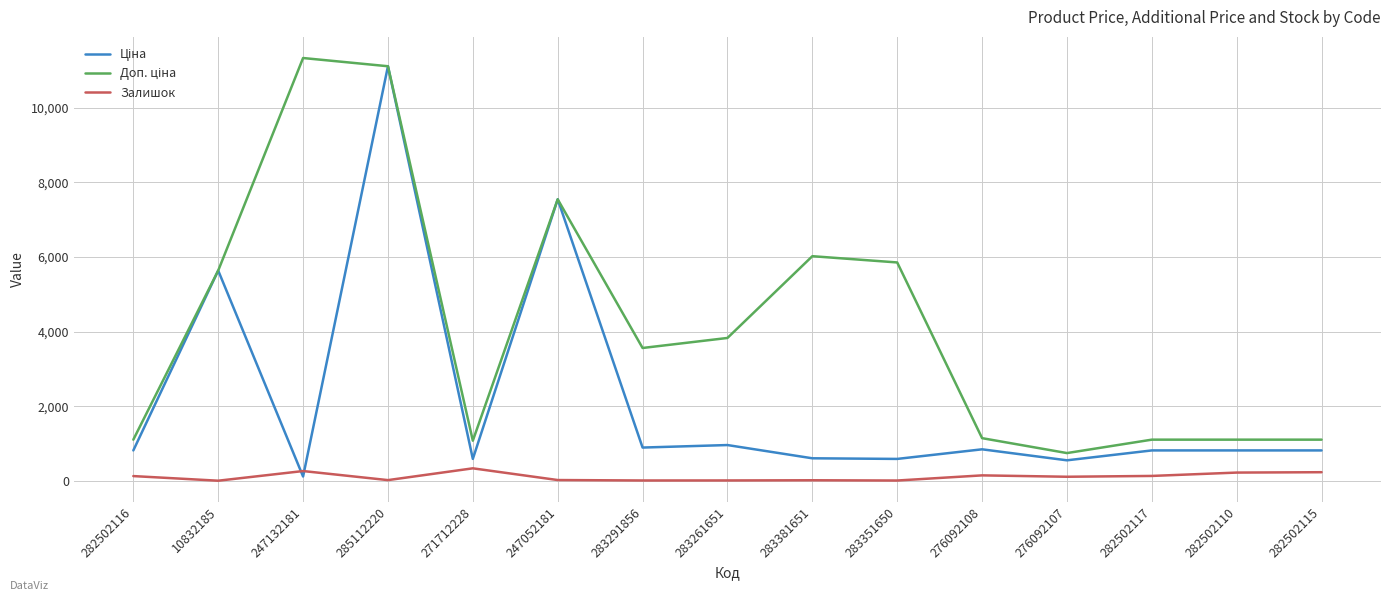

Where is the first local maximum for Залишок?

247132181